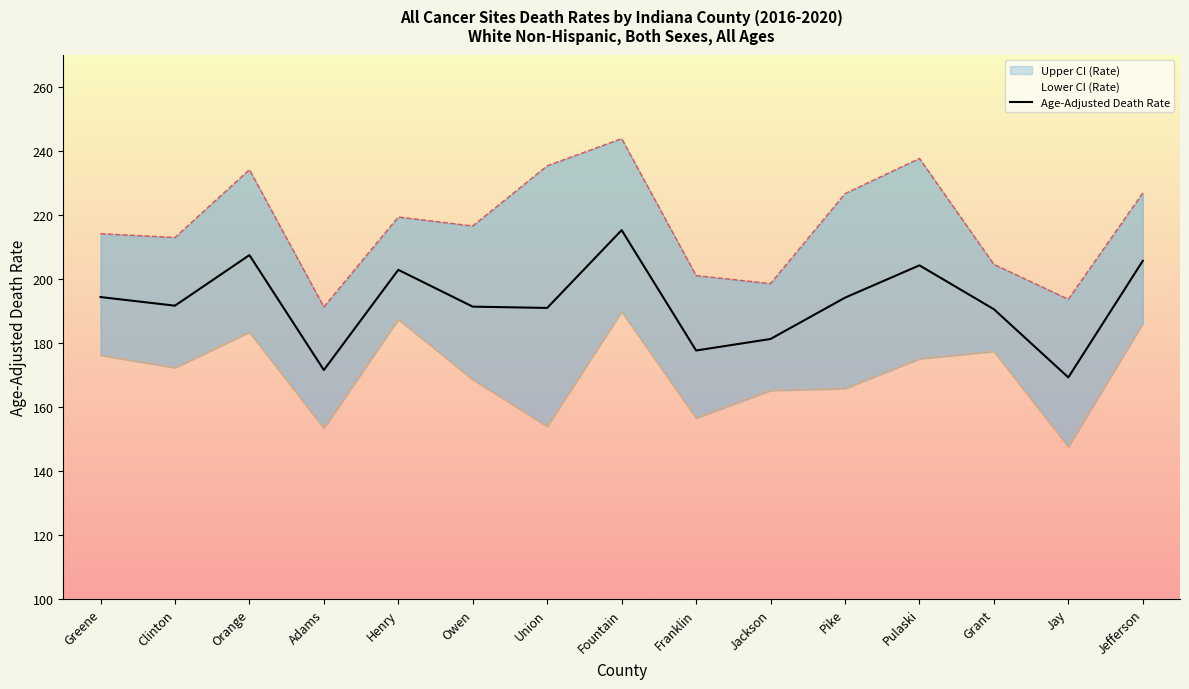

List the series in order of their peak value, lowest first.

Lower CI (Rate), Age-Adjusted Death Rate, Upper CI (Rate)